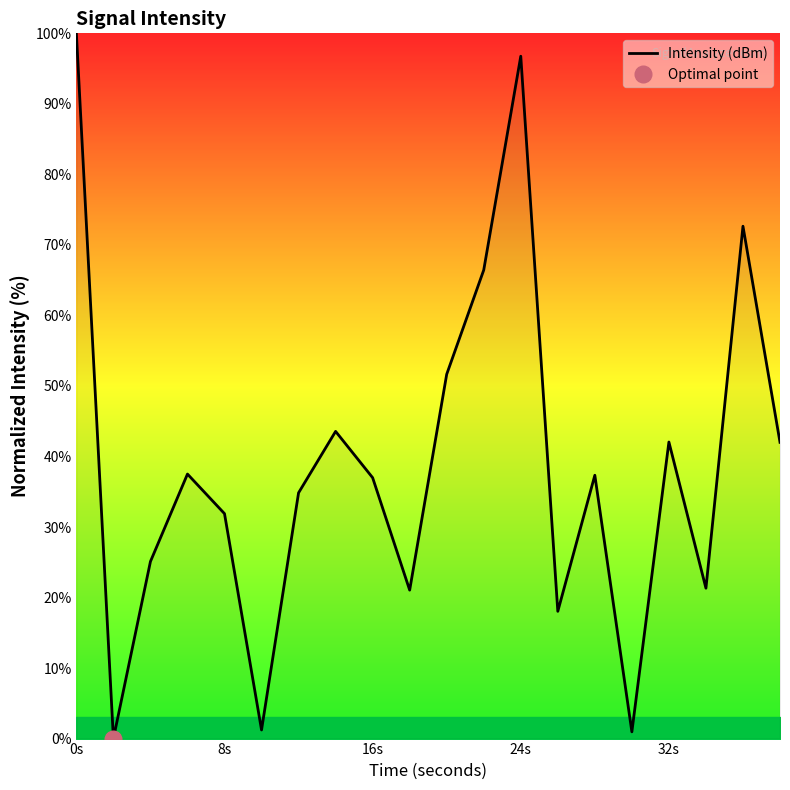

Reading left to right, what are all the values shown in this chart?

100.0	-0.0	25.1	37.5	31.9	1.2	34.9	43.6	37.0	21.1	51.7	66.4	96.8	18.0	37.3	1.0	42.1	21.3	72.6	42.0